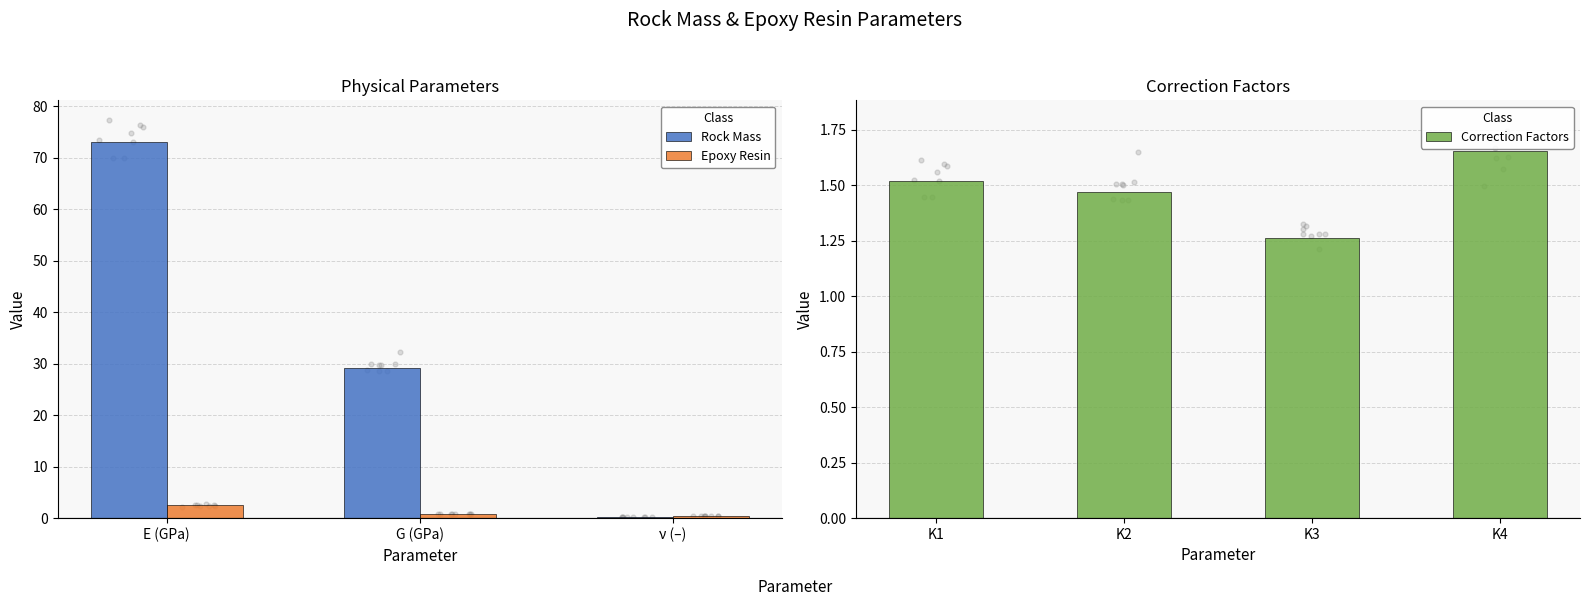

Is the value of Correction Factors at K2 (–) greater than the value of Epoxy Resin at E (GPa)?

No